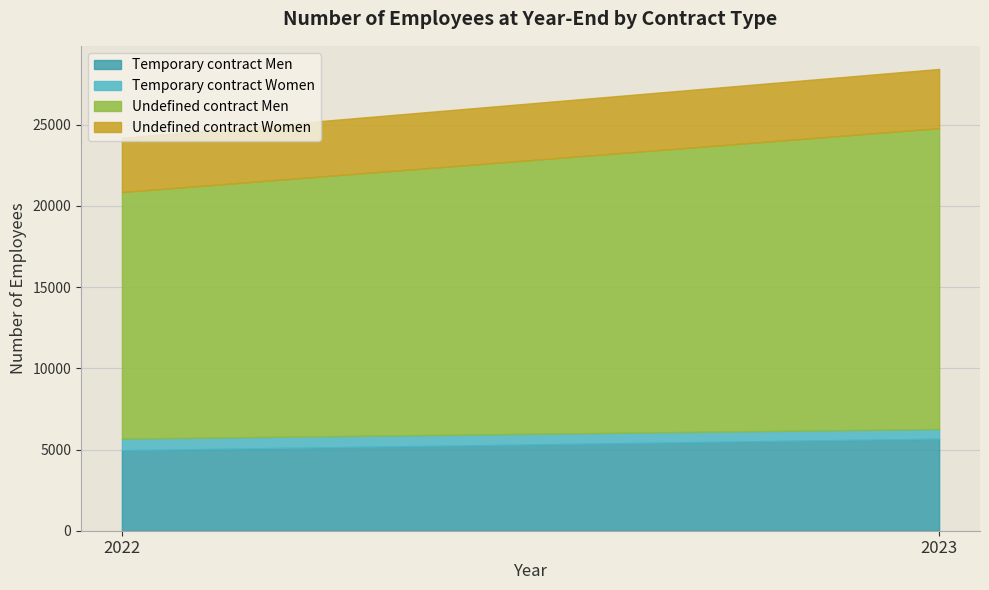

At how many categories does at least one series exceed 12723?

2